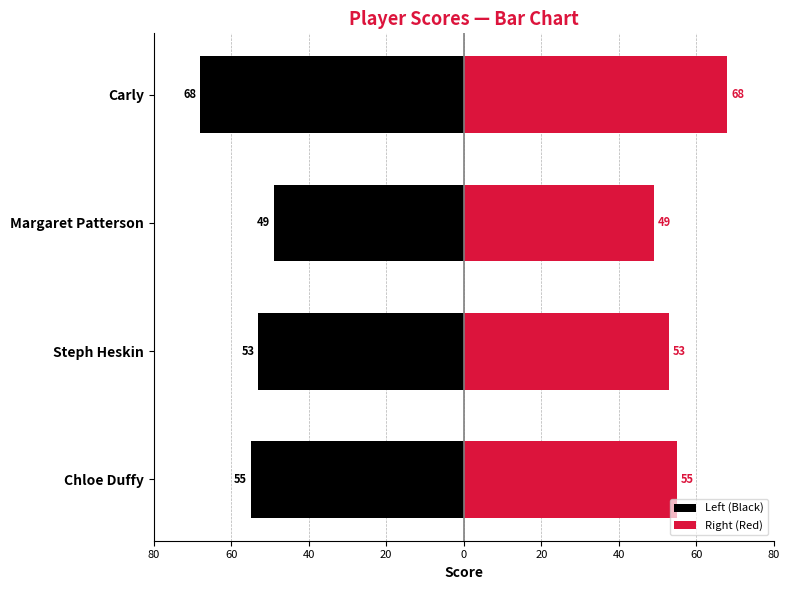

Count the Right (Red) values in the range 53 to 68.

3